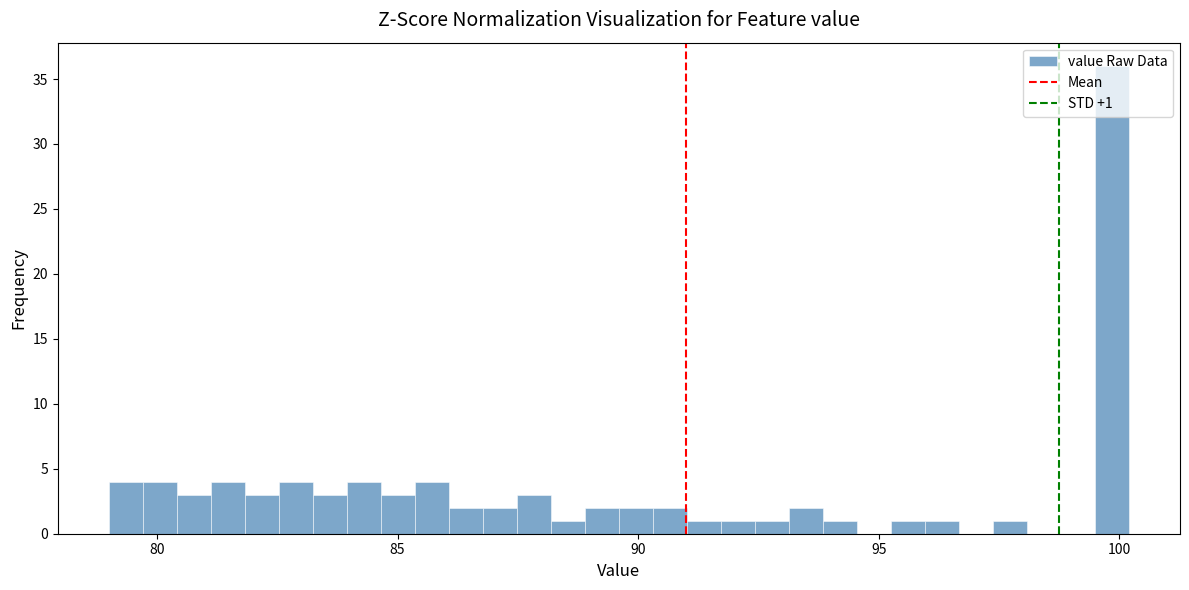

Around what value on the x-axis is the tallest bar? Give the approximate position of its centre, as read against the axis.

100.0